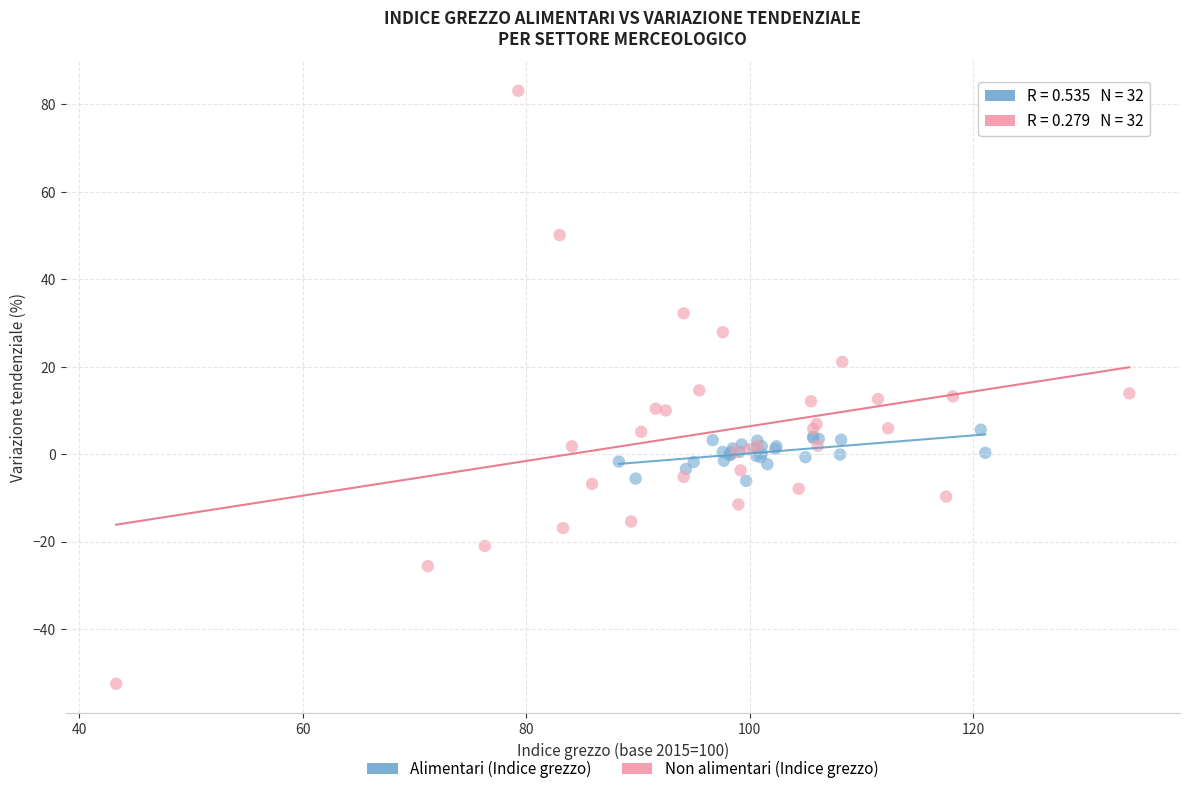

Which series contains the highest Y value?

Non alimentari (Indice grezzo)